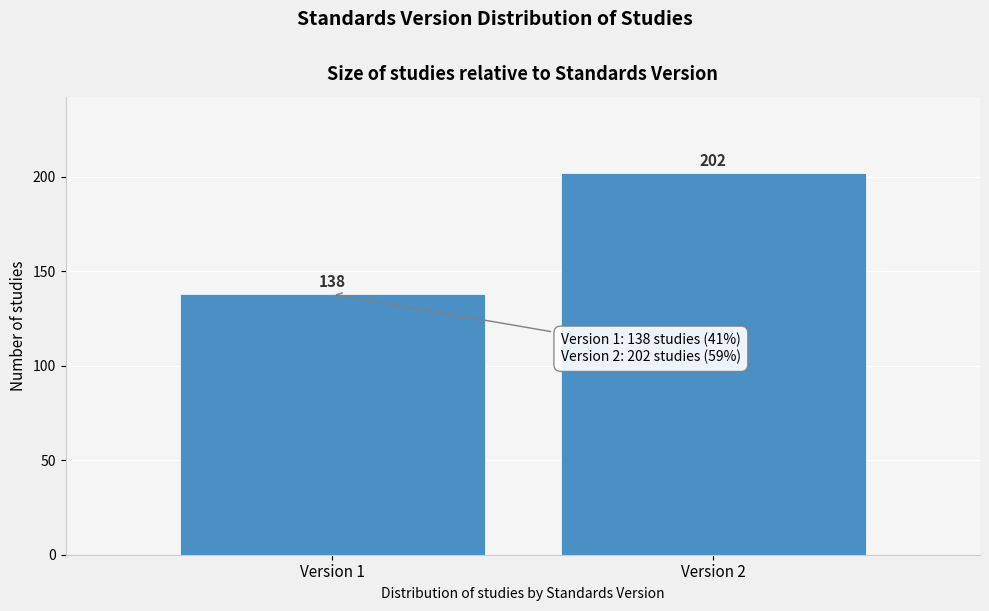

Reading left to right, list all the values displayed in this chart.

Version 1=138	Version 2=202